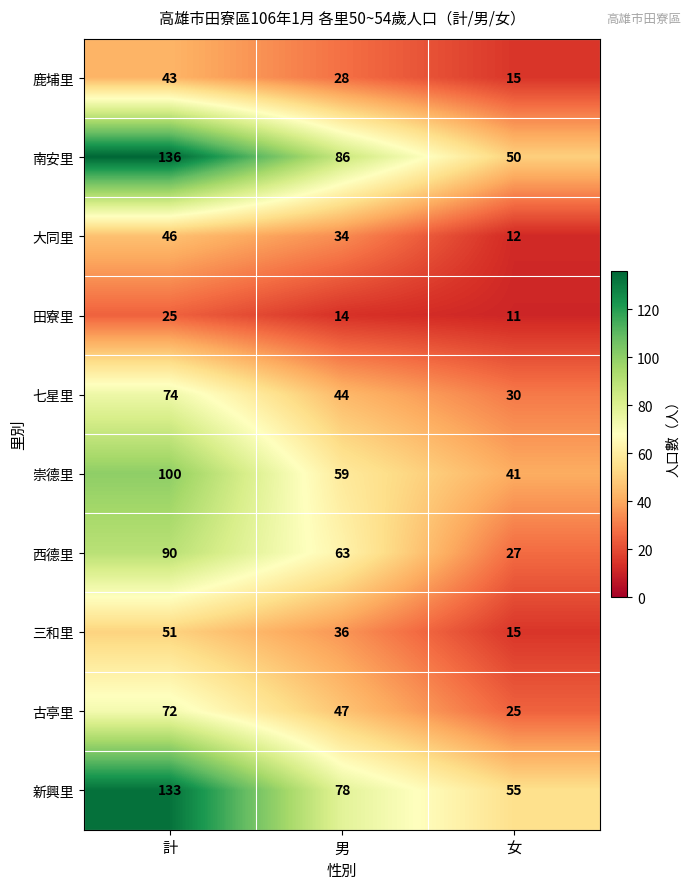

At which category is the sum across all series the highest?

計